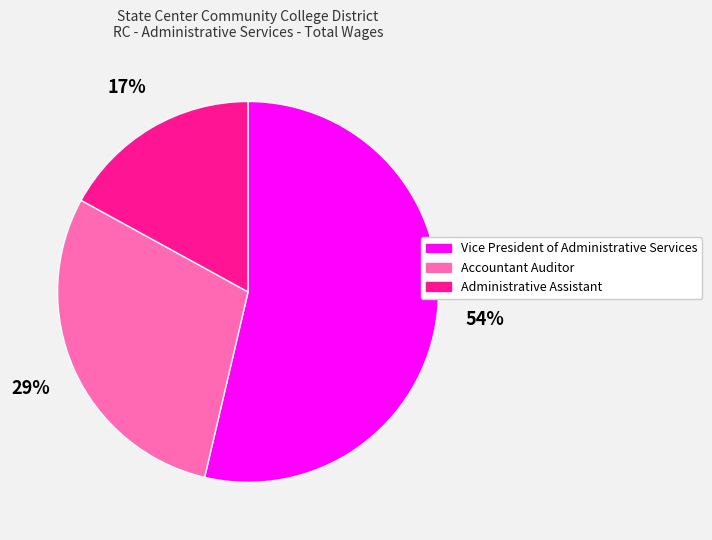

To the nearest percent, what is the average slice percentage?

33%